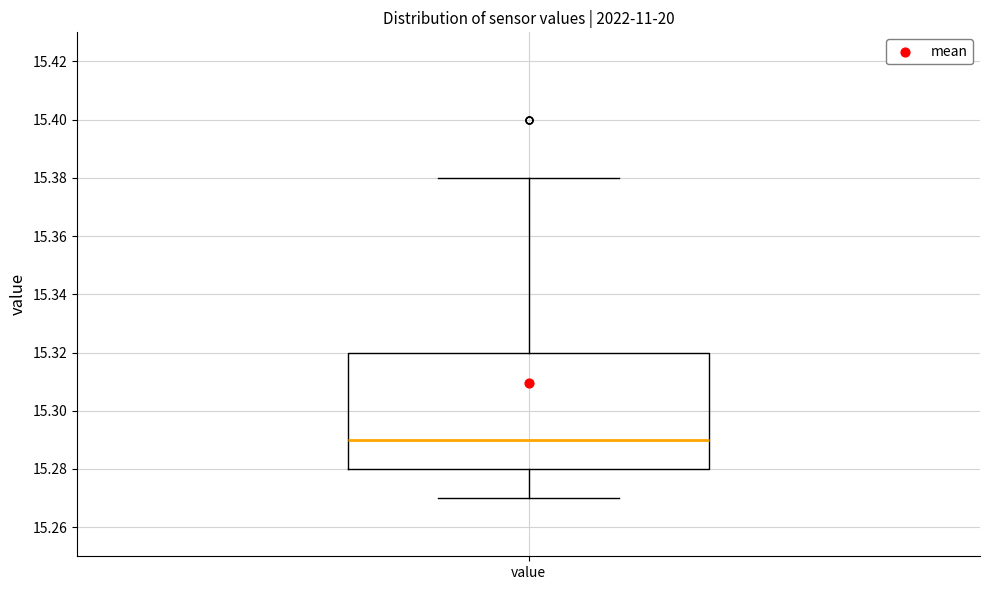

Transcribe this box plot: give where the median line is, the range the box spans, and where the two whiskers end, as read against the y-axis. The values are not printed on the chart, so give them approximately, as read against the axis.

median 15.29, box 15.28 to 15.32, whiskers 15.27 to 15.38